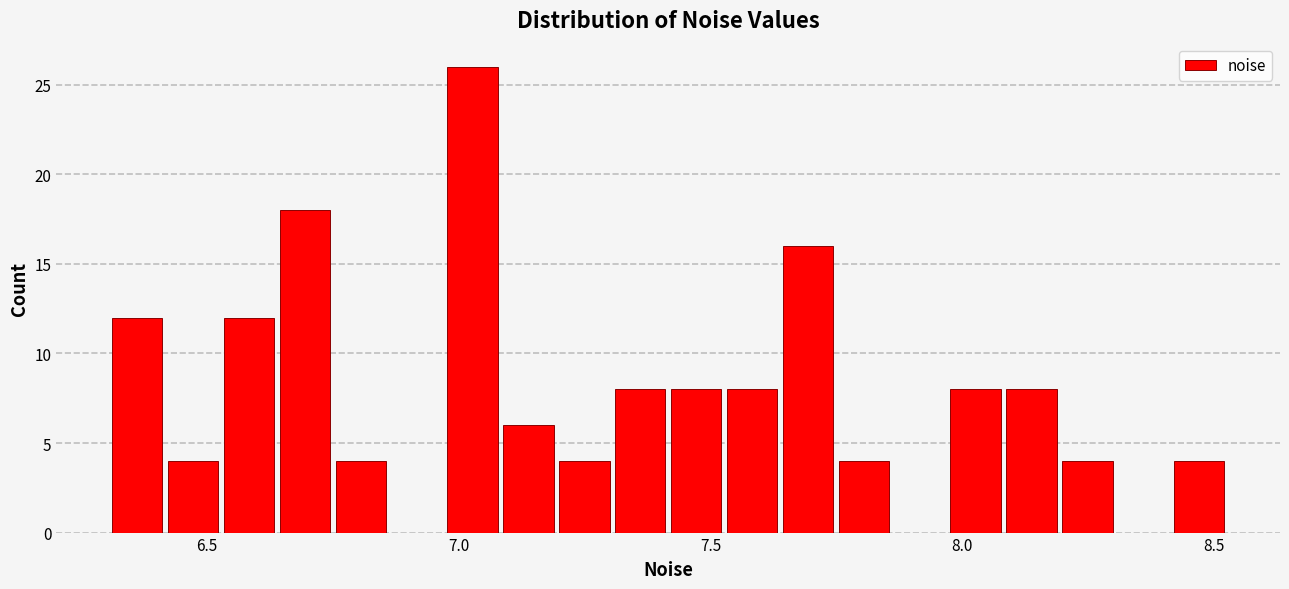

Read against the x-axis, roughly where is the centre of the tallest bar?

7.05